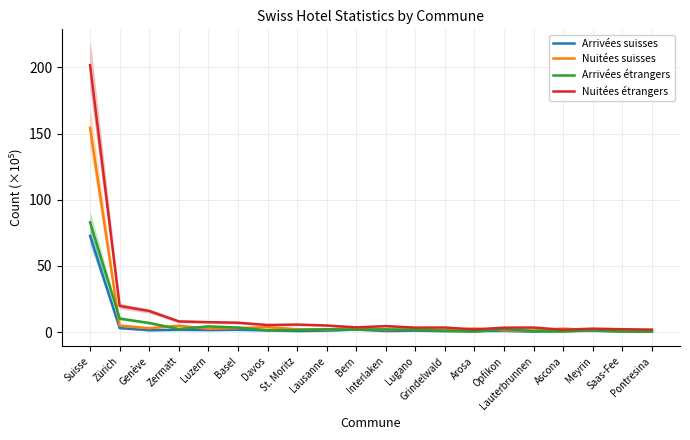

What is the difference between the Nuitées étrangers values at Saas-Fee and Pontresina?

0.4